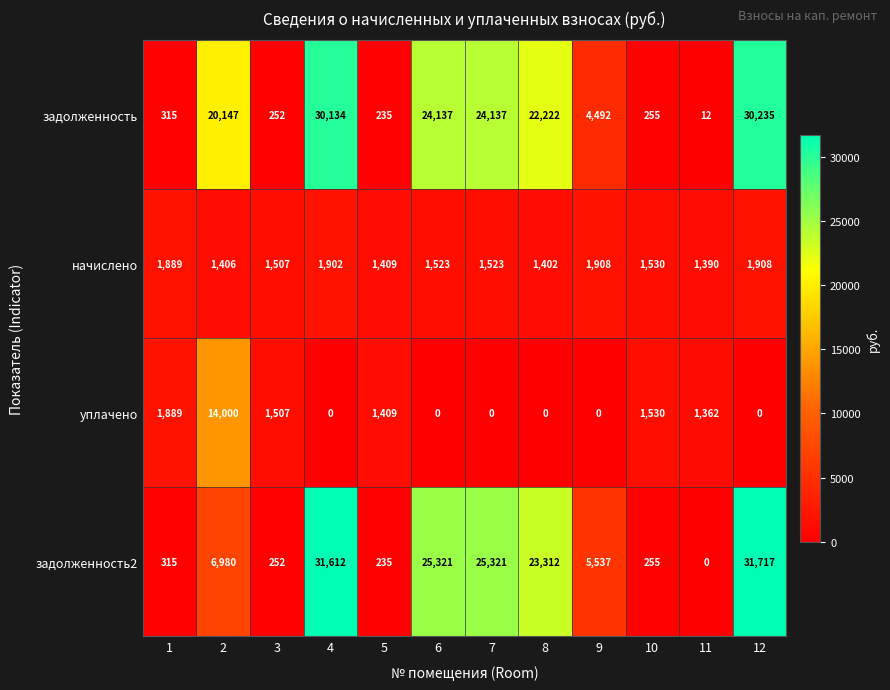

Where is задолженность2 nearest to the value 15858?

8